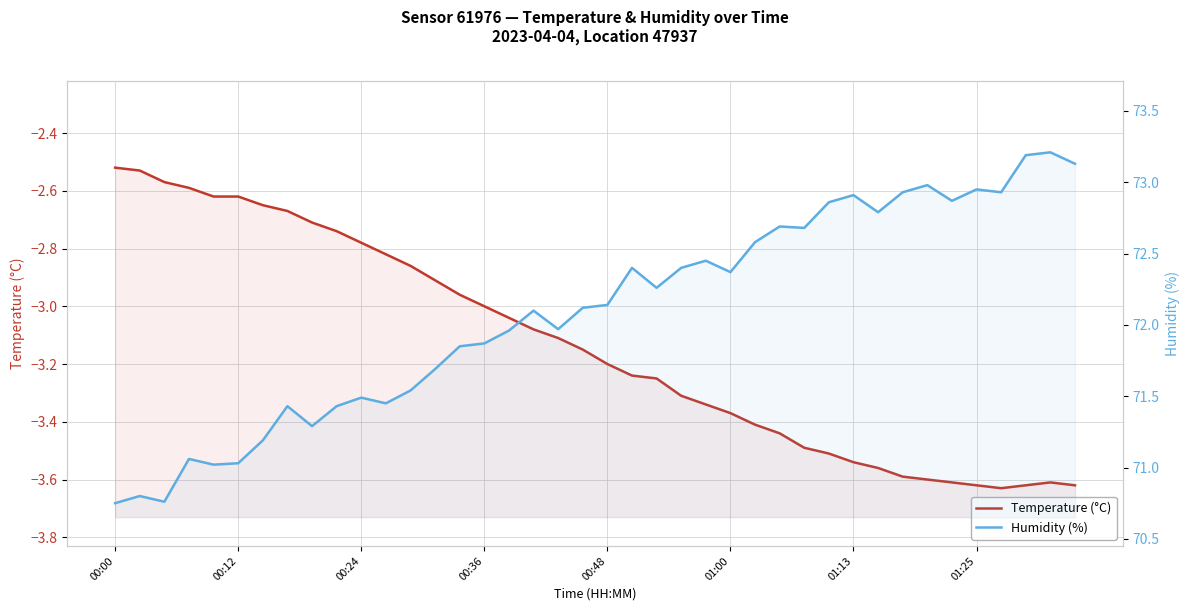

True or false: Temperature (°C) has a value of -5.0 at 29.

False